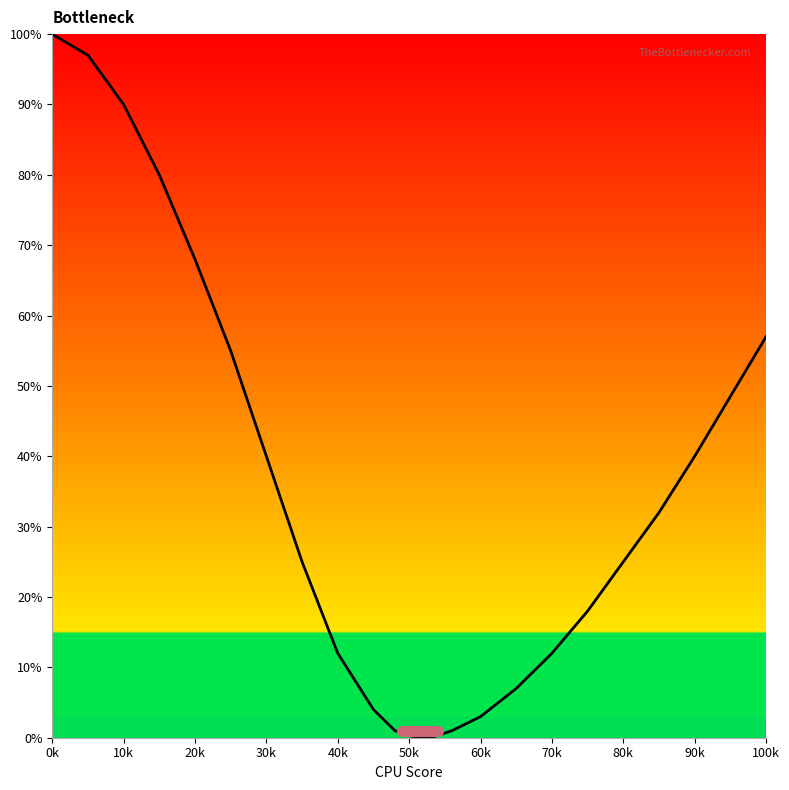

What is the greatest value displayed?

100